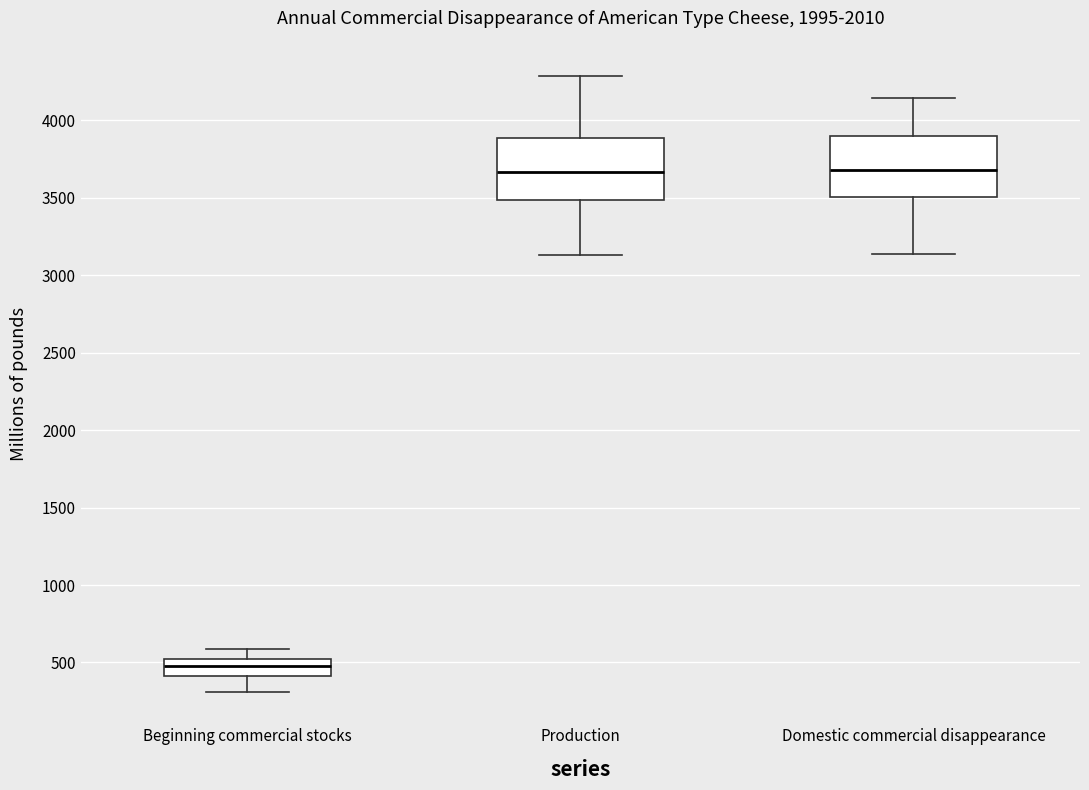

Which box's median line is the lowest?

Beginning commercial stocks